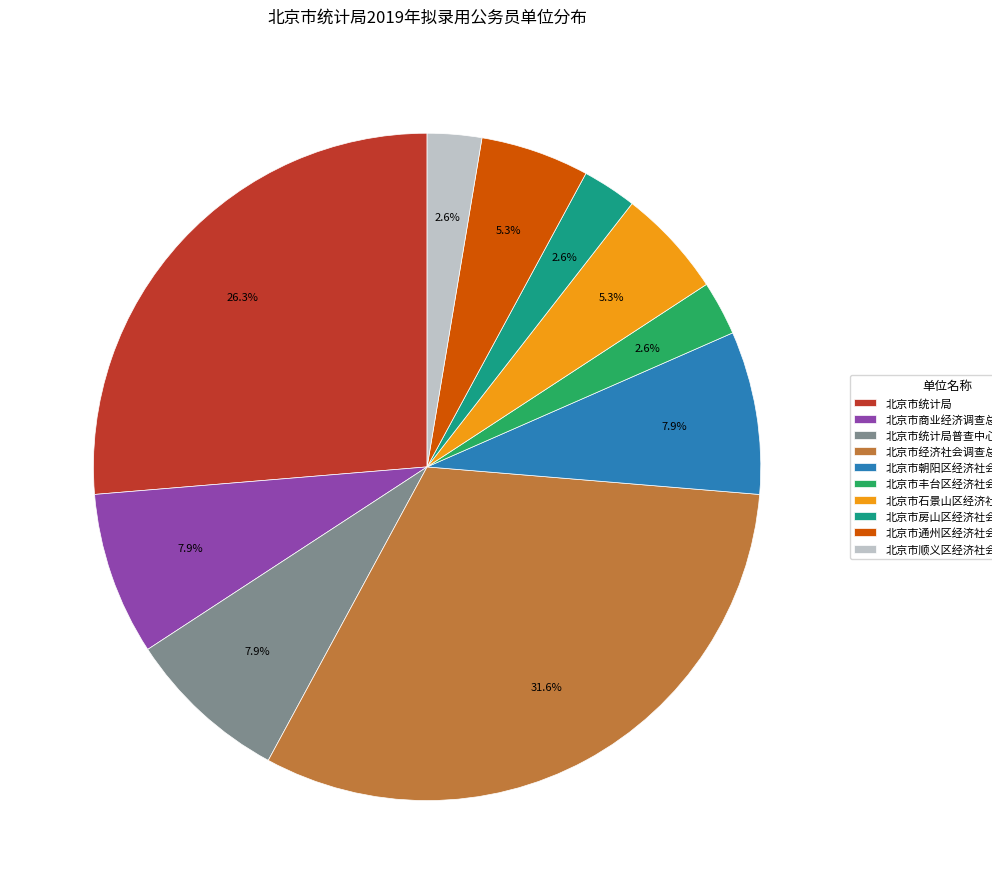

Approximately how many times larger is the value at 北京市丰台区经济社会调查队 compared to 北京市通州区经济社会调查队?

0.5